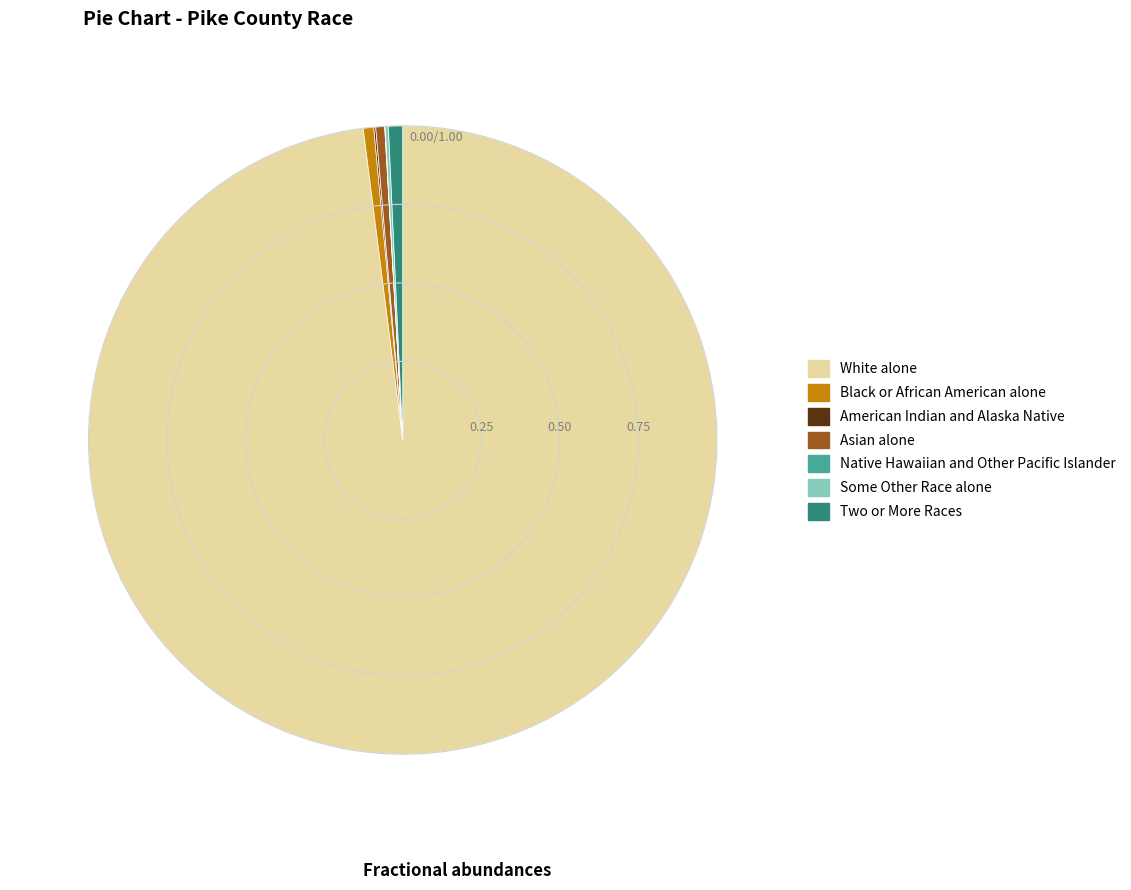

Which category has the biggest portion of the pie?

White alone